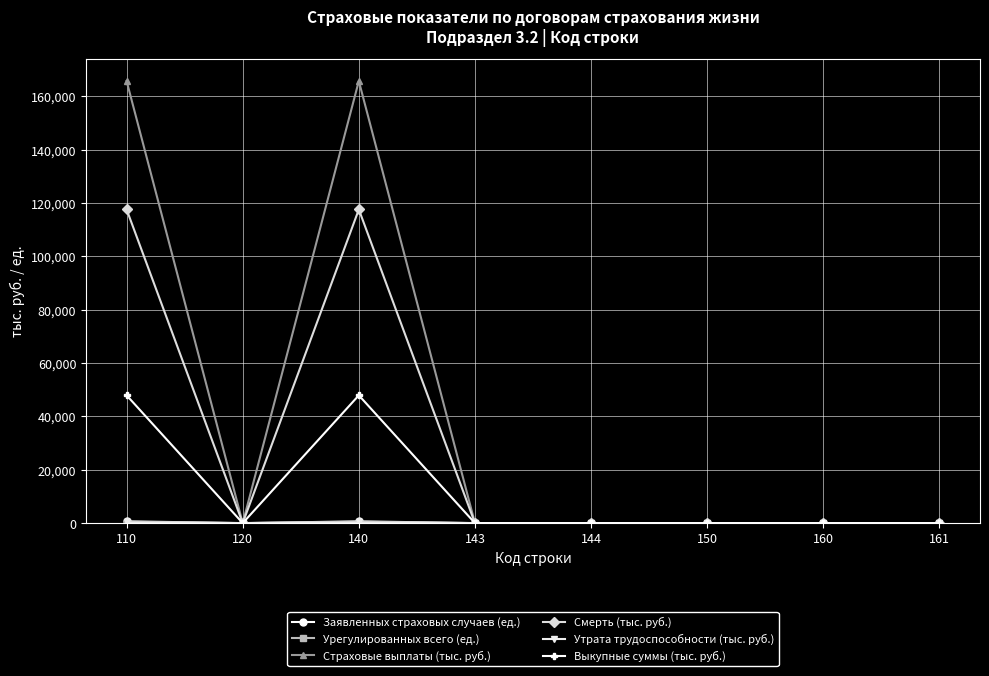

At which category does Выкупные суммы (тыс. руб.) reach its first local valley?

120